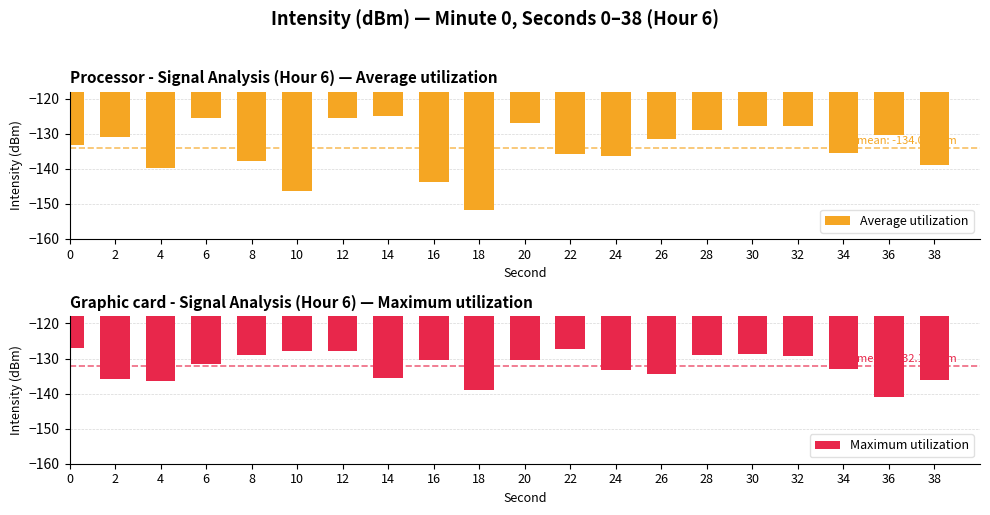

The value of Average utilization at 24 is -136.4. True or false?

True